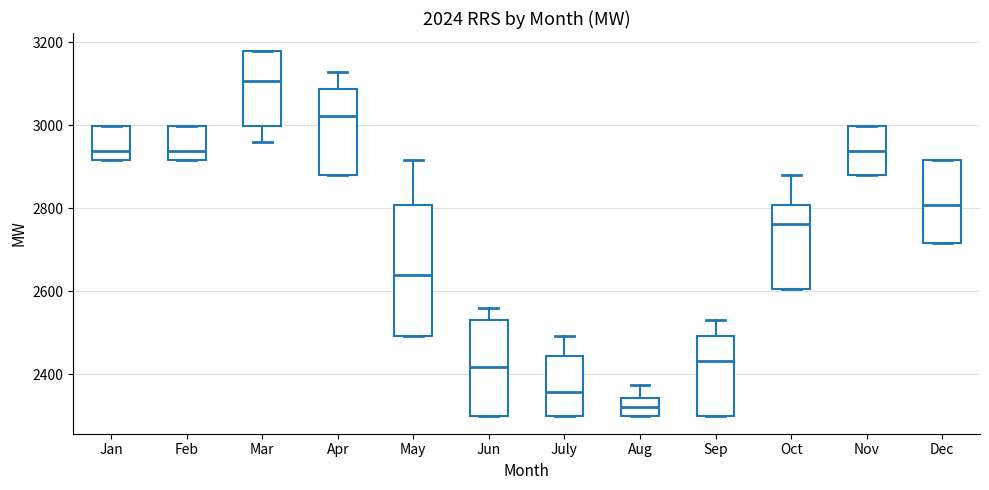

Where is the upper edge of the box for Oct on the y-axis? The values are not printed on the chart, so give them approximately, as read against the axis.

2800